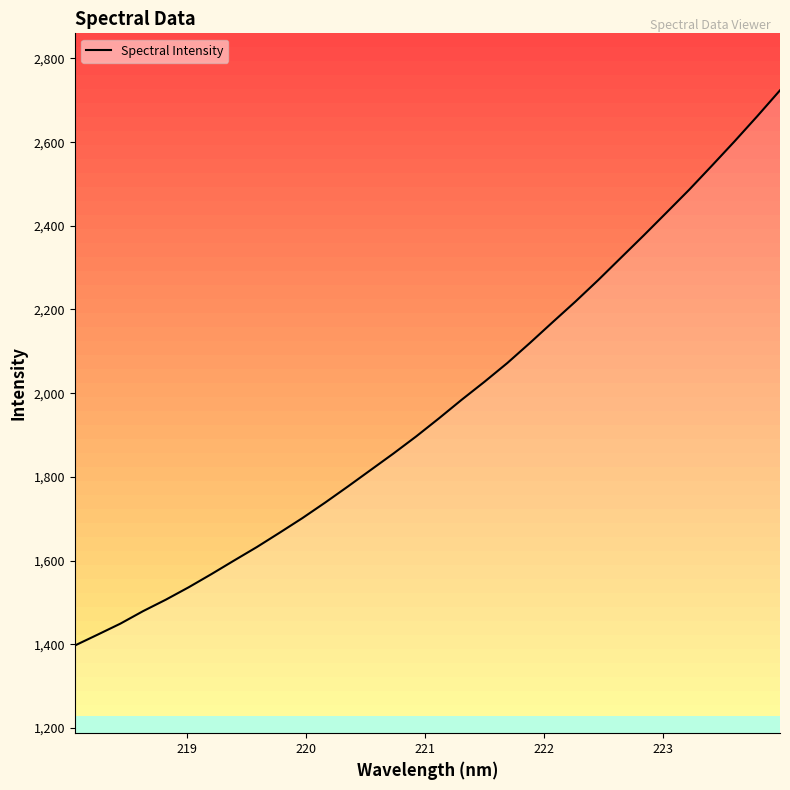

Reading left to right, what are all the values shown in this chart?

1396.7	1422.7	1449.0	1479.0	1506.4	1536.0	1567.5	1600.1	1632.3	1666.6	1701.5	1738.6	1777.1	1816.5	1855.8	1896.7	1939.9	1984.4	2027.2	2071.8	2120.1	2169.8	2219.0	2270.3	2323.7	2376.9	2431.4	2486.1	2543.6	2601.9	2662.1	2723.9